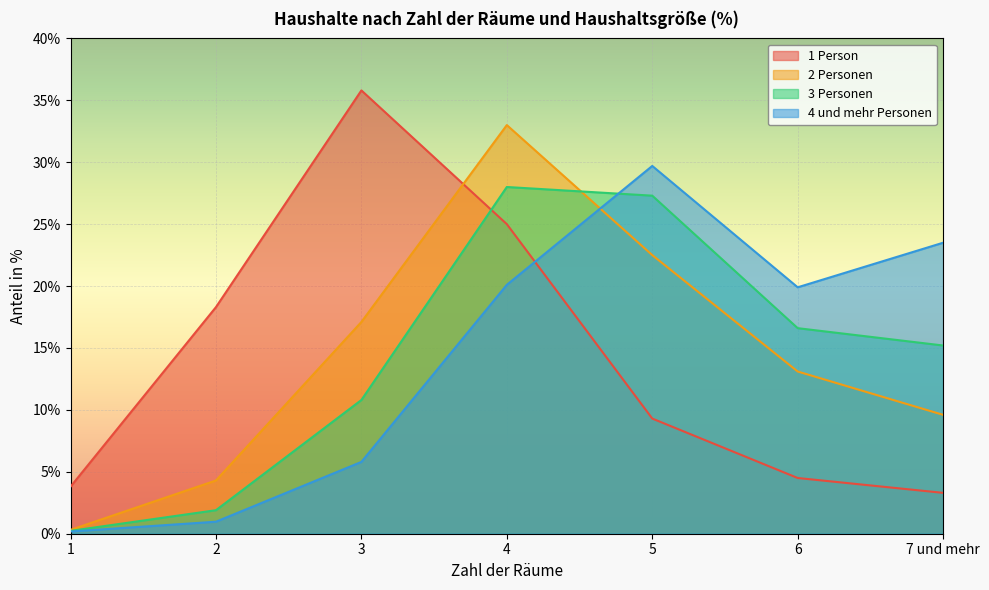

True or false: 2 Personen has more than 1 points higher than both neighbors.

False